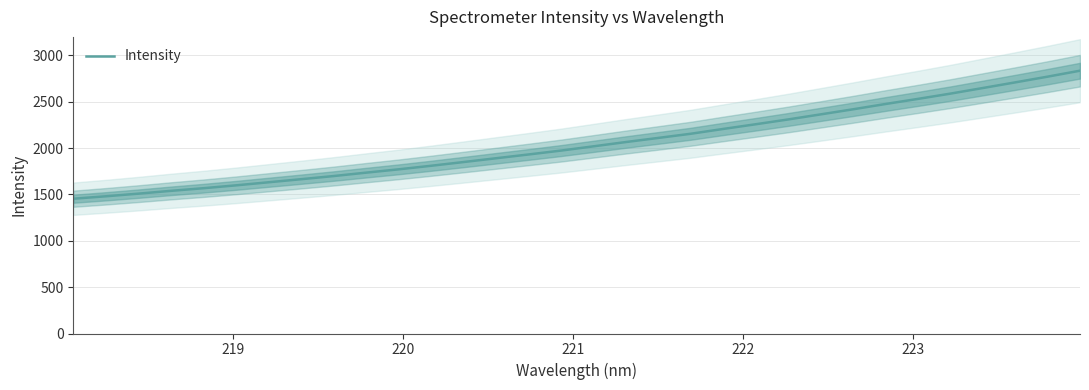

What is the maximum value shown in the chart?

2835.3